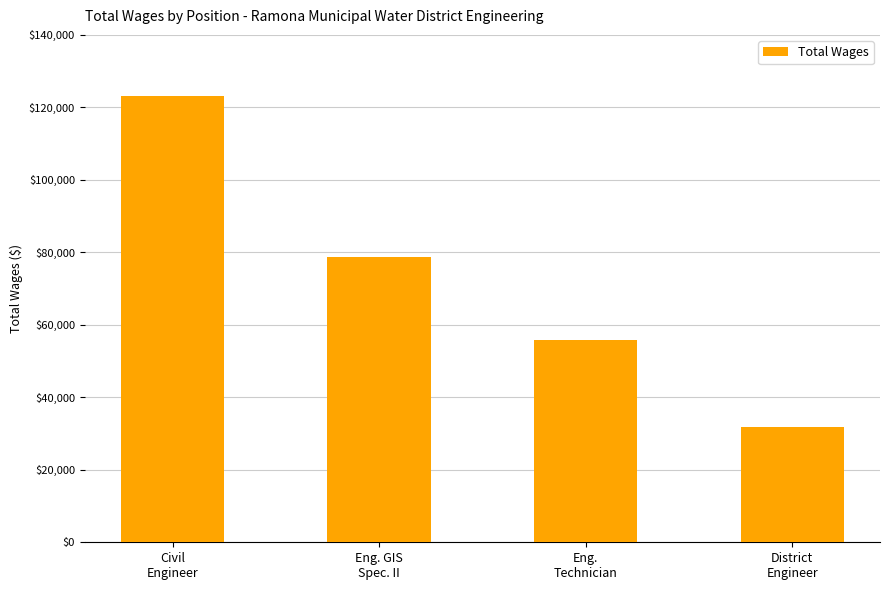

What is the maximum value shown in the chart?

123268